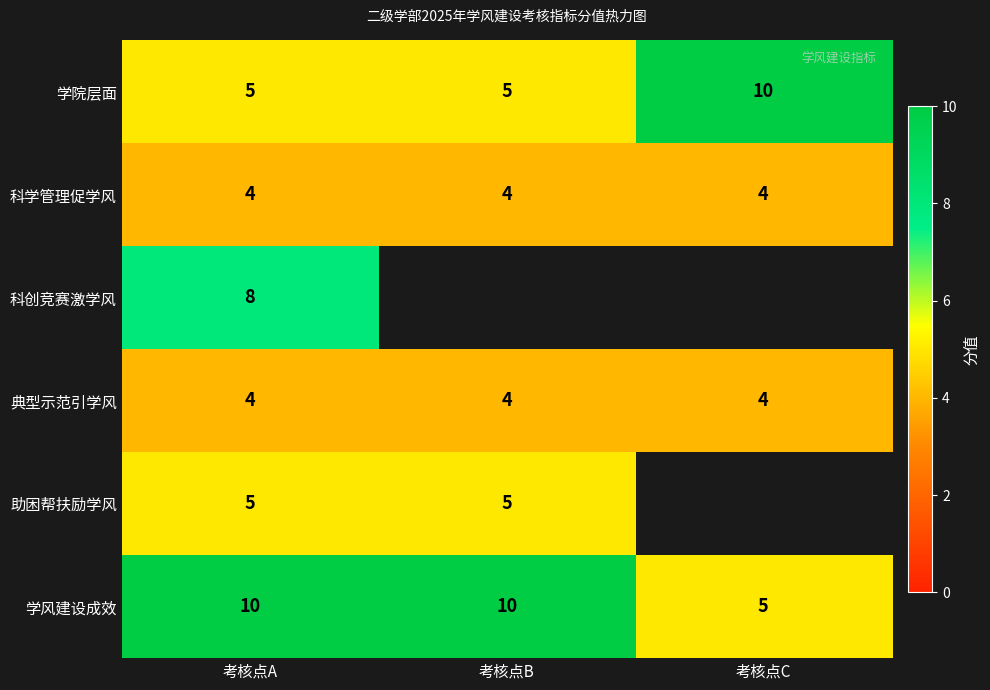

Where is 学风建设成效 nearest to the value 7?

考核点C